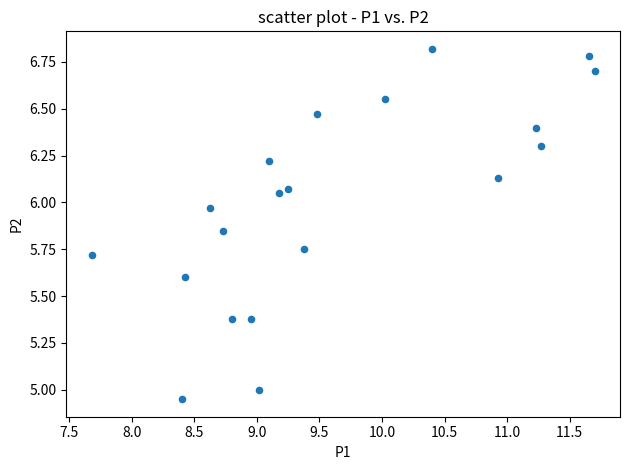

What is the range of X values (max minus min)?

4.0